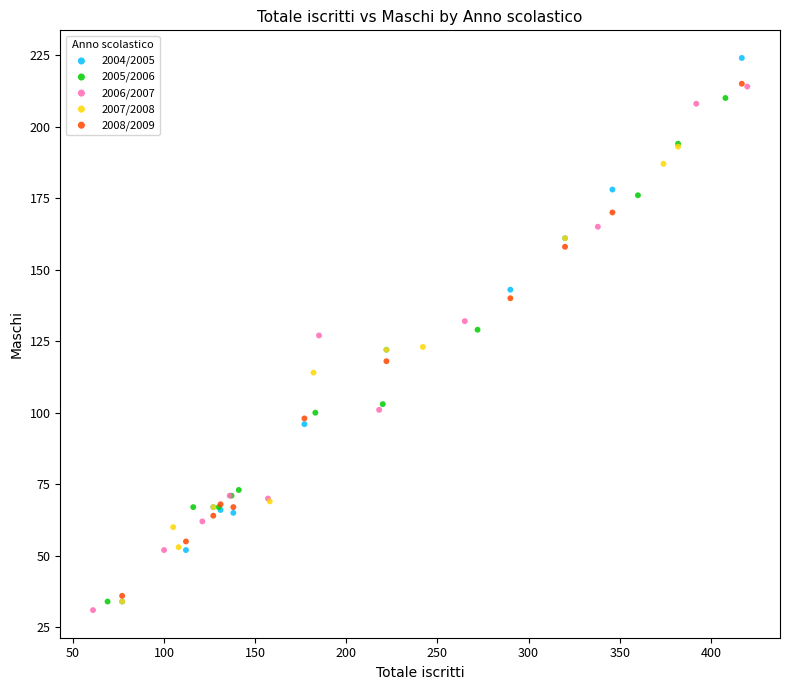

Which series contains the highest Y value?

2004/2005